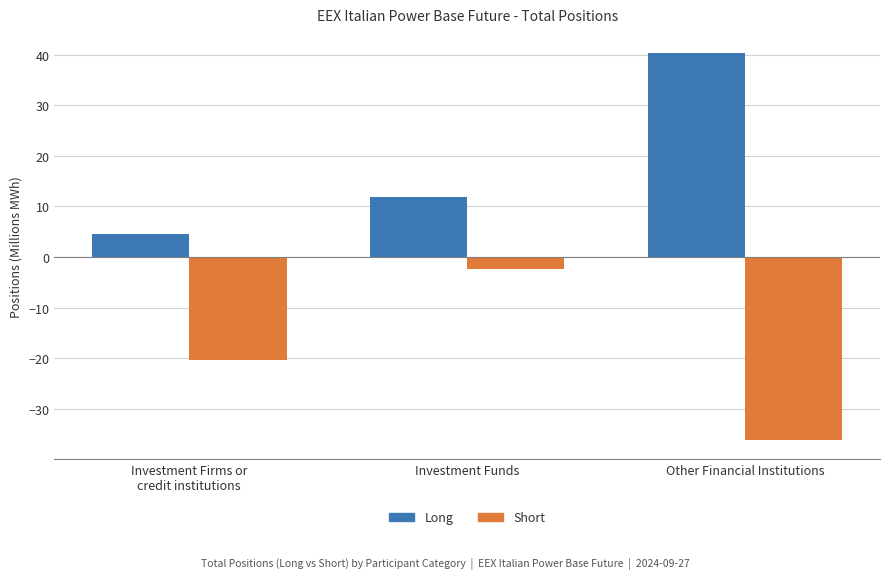

Which category has the highest value in the Long series?

Other Financial Institutions